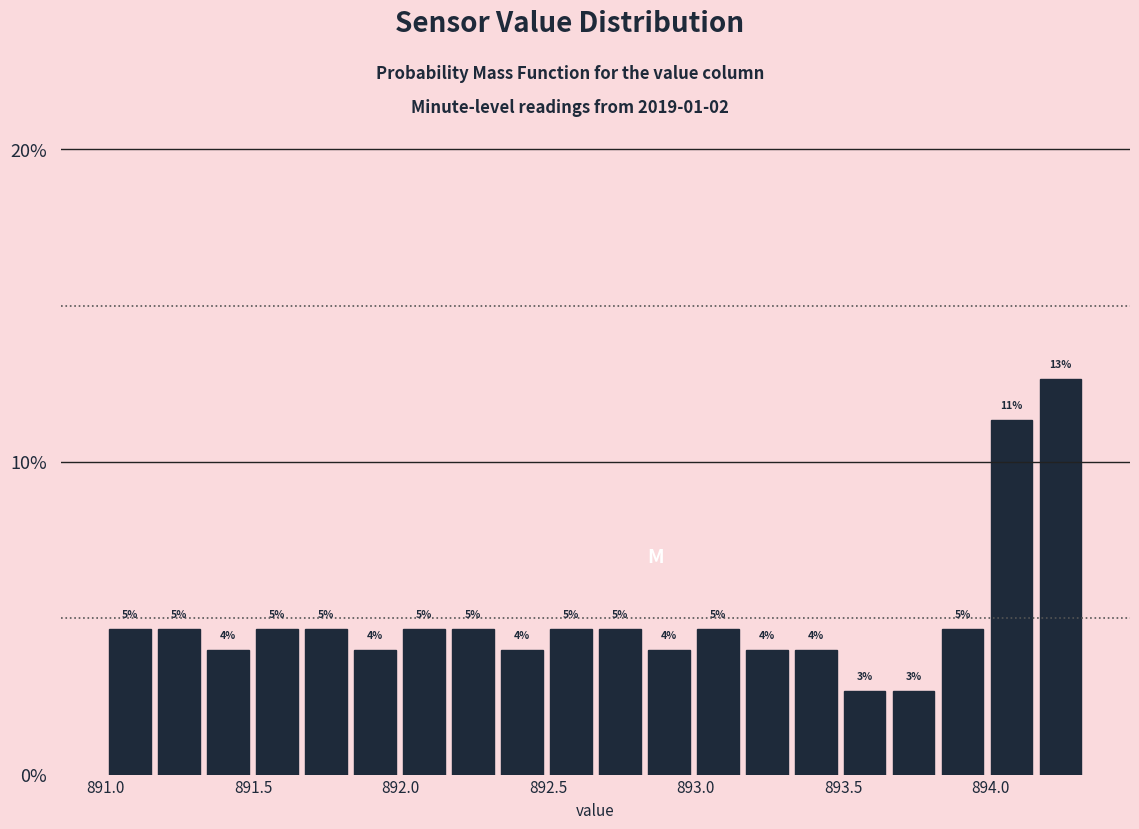

Read against the x-axis, roughly where is the centre of the tallest bar?

894.25